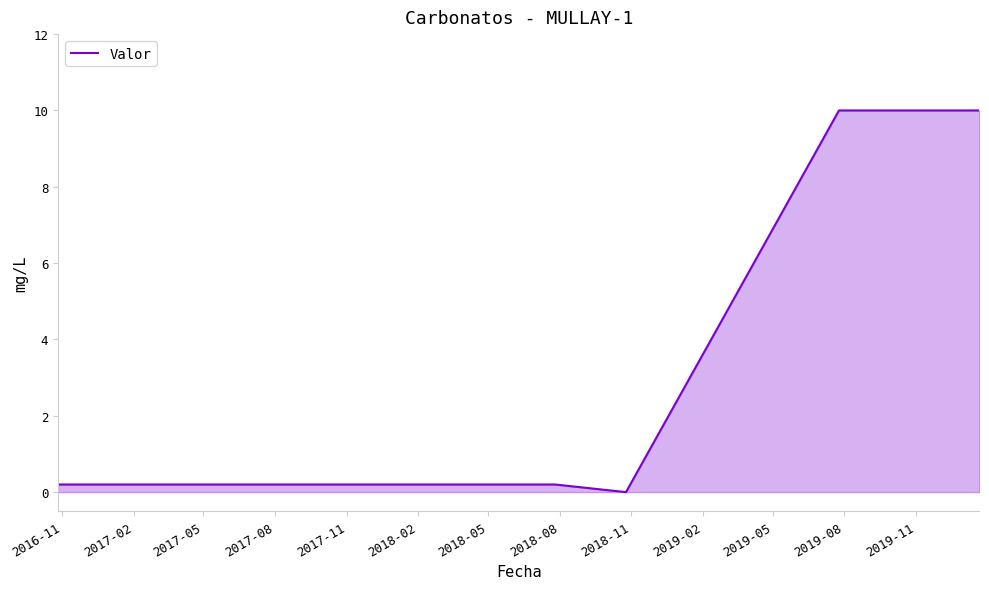

What is the maximum value shown in the chart?

10.0